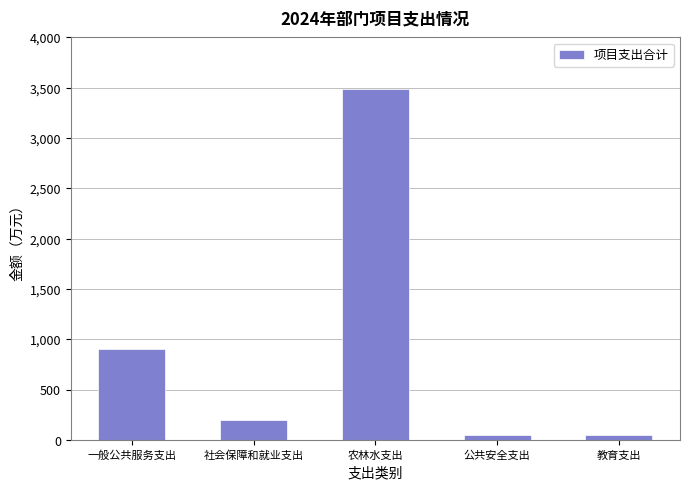

What is the average value?

939